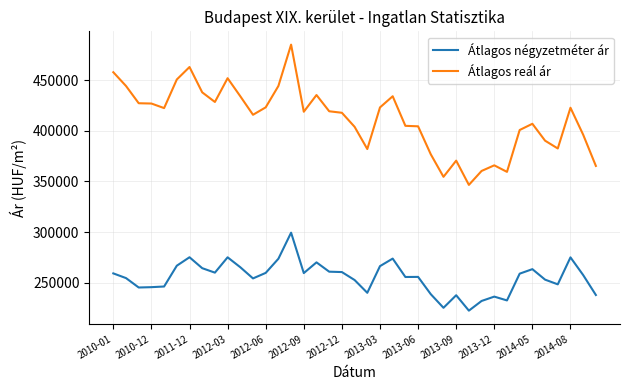

True or false: Átlagos reál ár and Átlagos négyzetméter ár intersect in this chart.

False